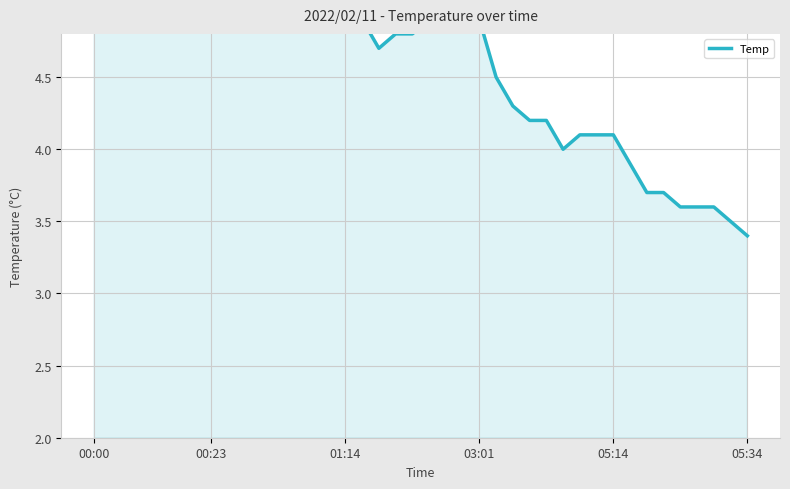

What is the sum of all values?

185.4